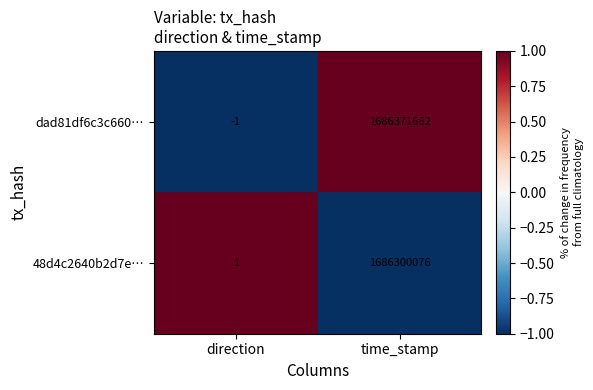

How many series are shown in this chart?

2